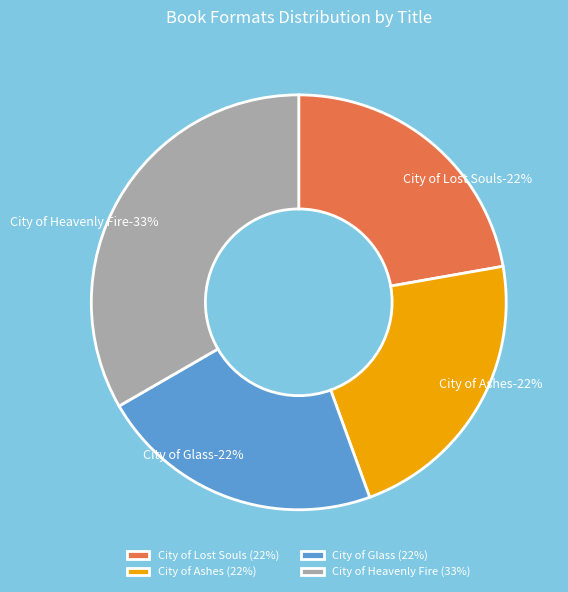

The City of Glass slice represents 22% of the pie. True or false?

True